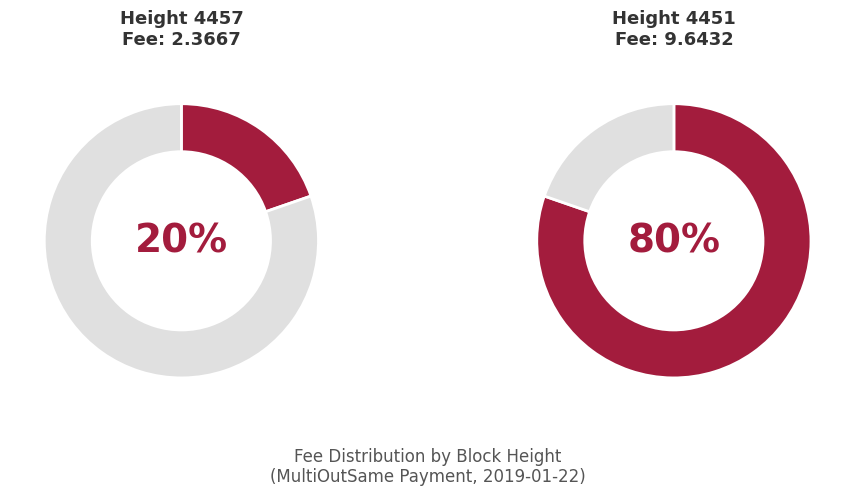

True or false: 4451 accounts for 71% of the total.

False